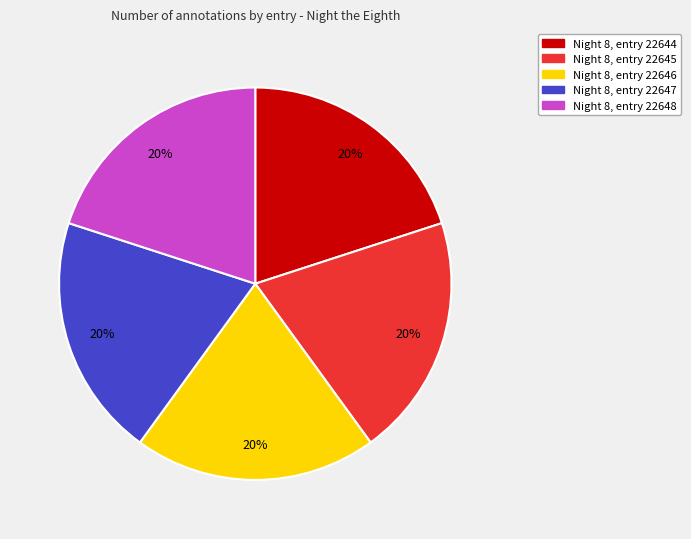

To the nearest percent, what is the average slice percentage?

20%